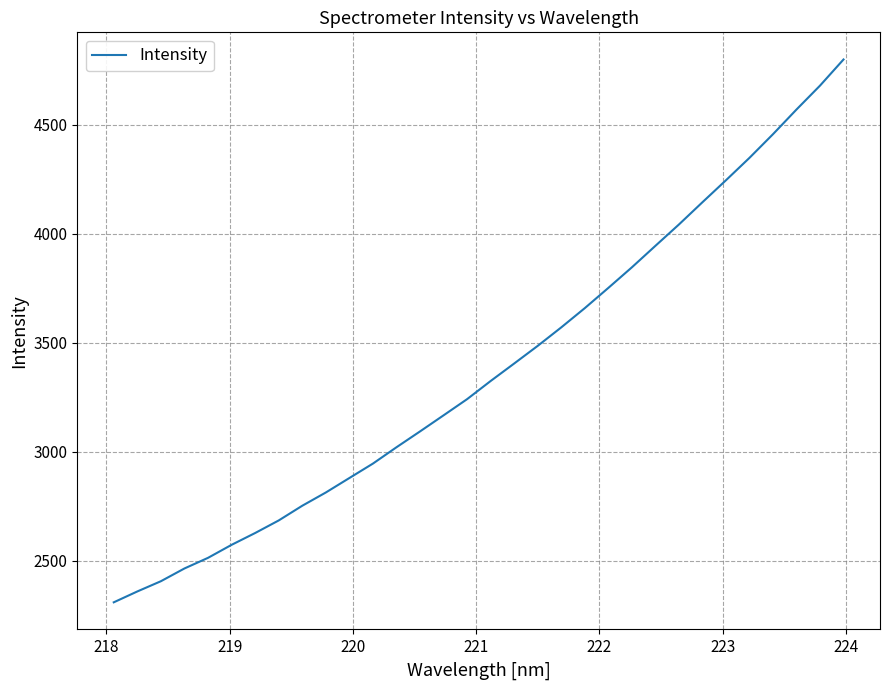

What is the difference between the maximum and minimum values?

2491.4